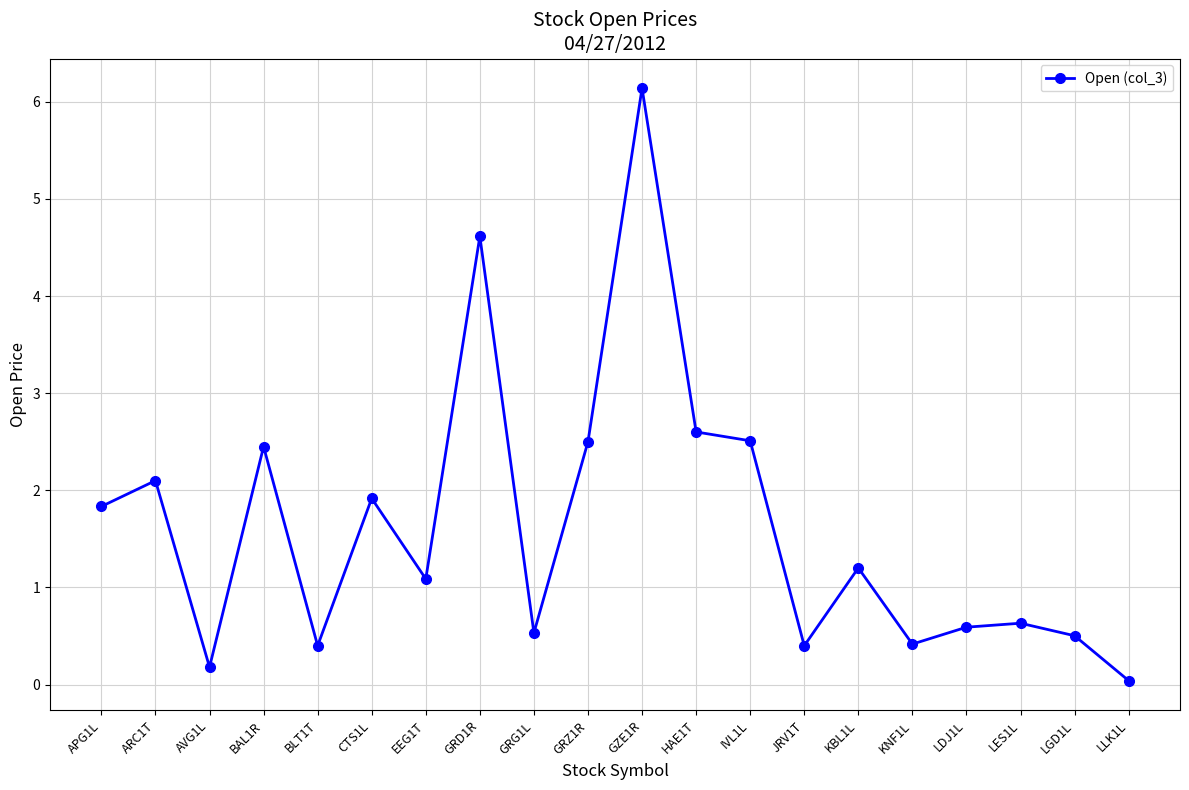

The chart shows a value of 4.3 at GZE1R. True or false?

False